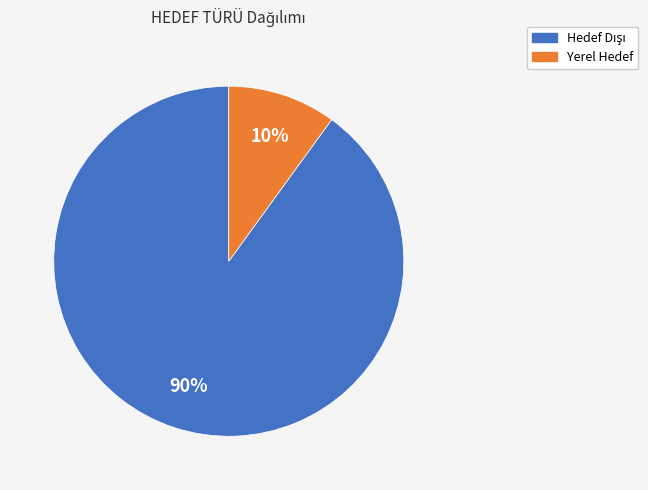

Is there a majority slice in this chart?

Yes